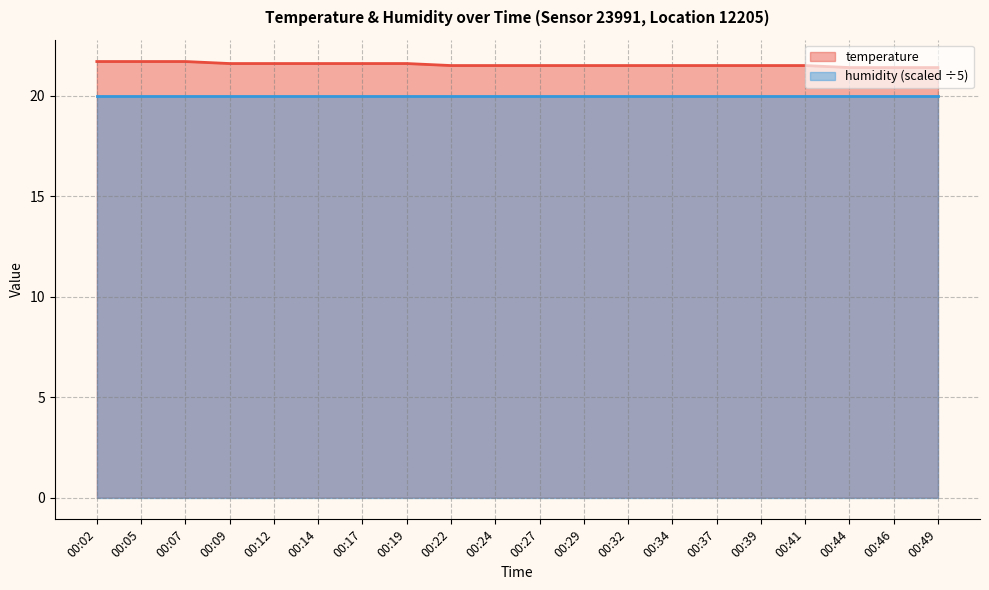

Rank the categories by value from lowest to highest.

00:44, 00:46, 00:49, 00:22, 00:24, 00:27, 00:29, 00:32, 00:34, 00:37, 00:39, 00:41, 00:09, 00:12, 00:14, 00:17, 00:19, 00:02, 00:05, 00:07